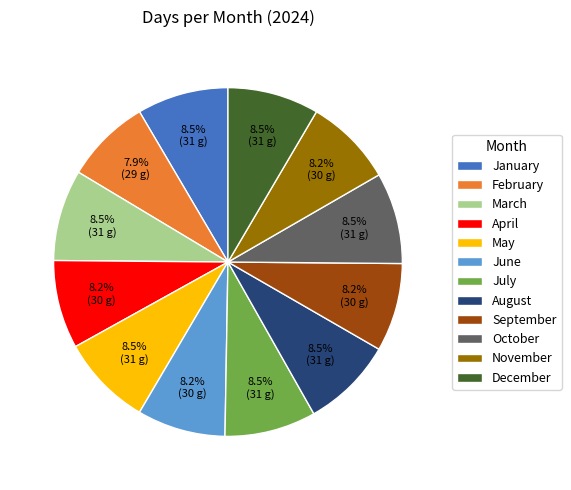

What is the ratio of the value at June to the value at February?

1.0